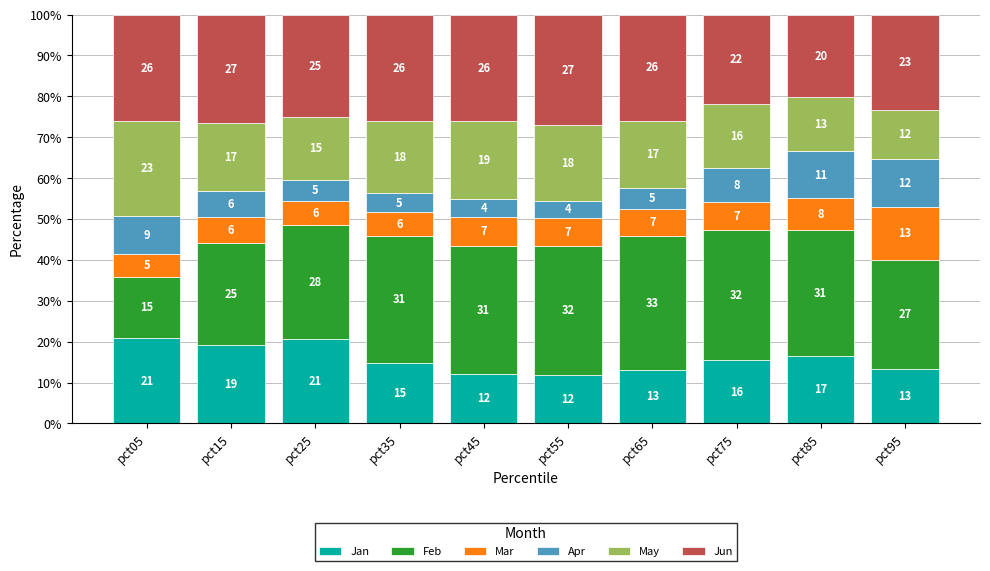

What is the average value of the Jan series?

15.9